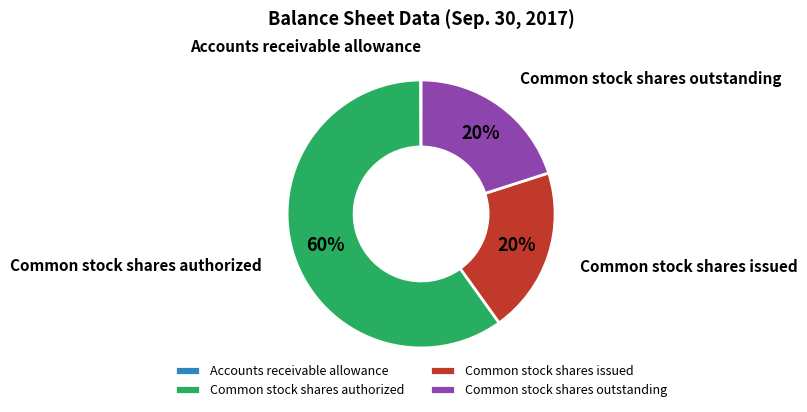

Combined, do Common stock shares outstanding and Common stock shares issued account for over 50%?

No